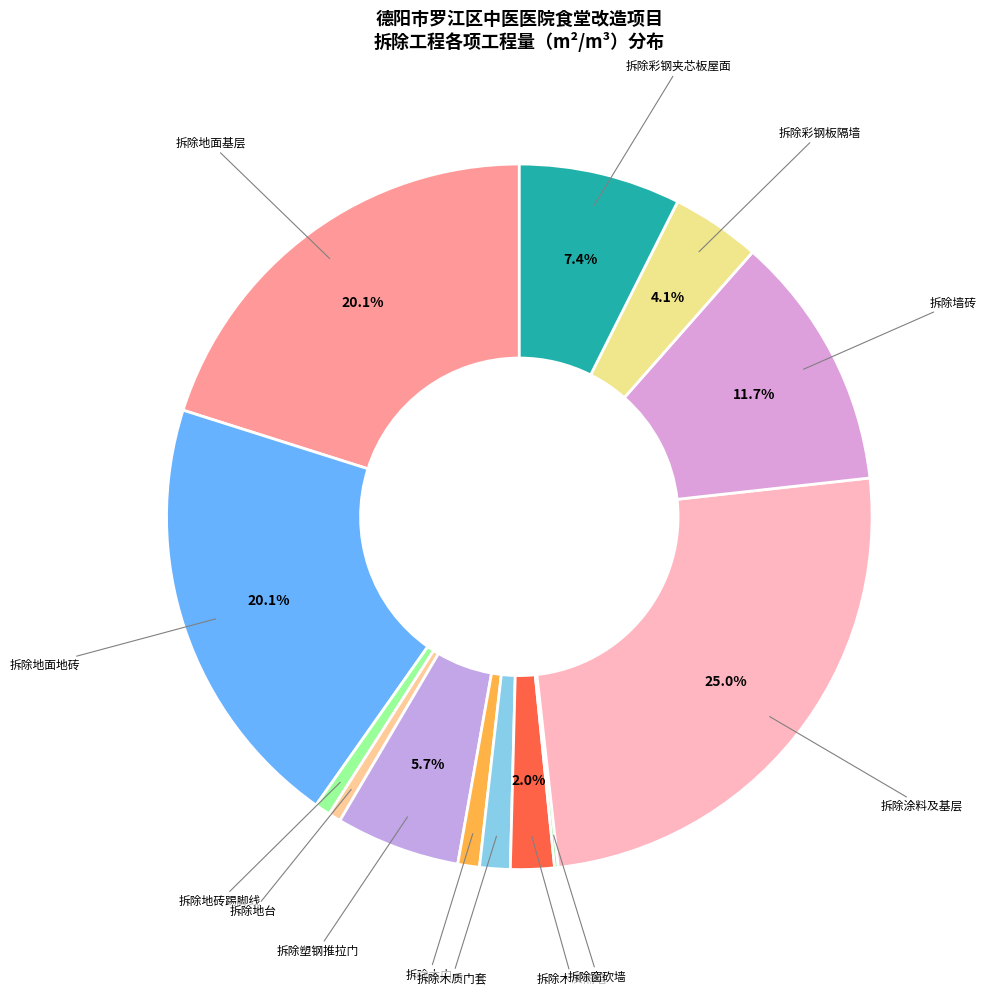

Which category has the smallest portion of the pie?

拆除底部窗砍墙